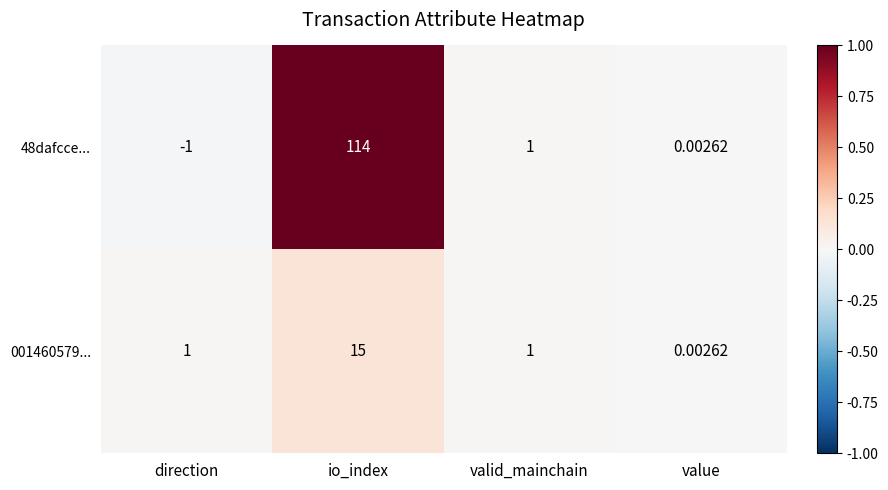

Which label corresponds to the smallest value in the chart?

direction